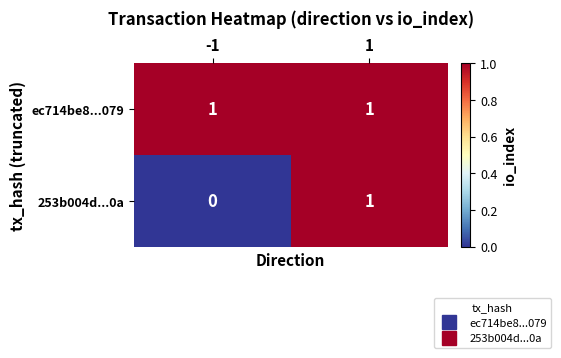

Reading left to right, transcribe all the data shown in this chart.

ec714be8...079: -1=1	1=1
253b004d...0a: -1=0	1=1